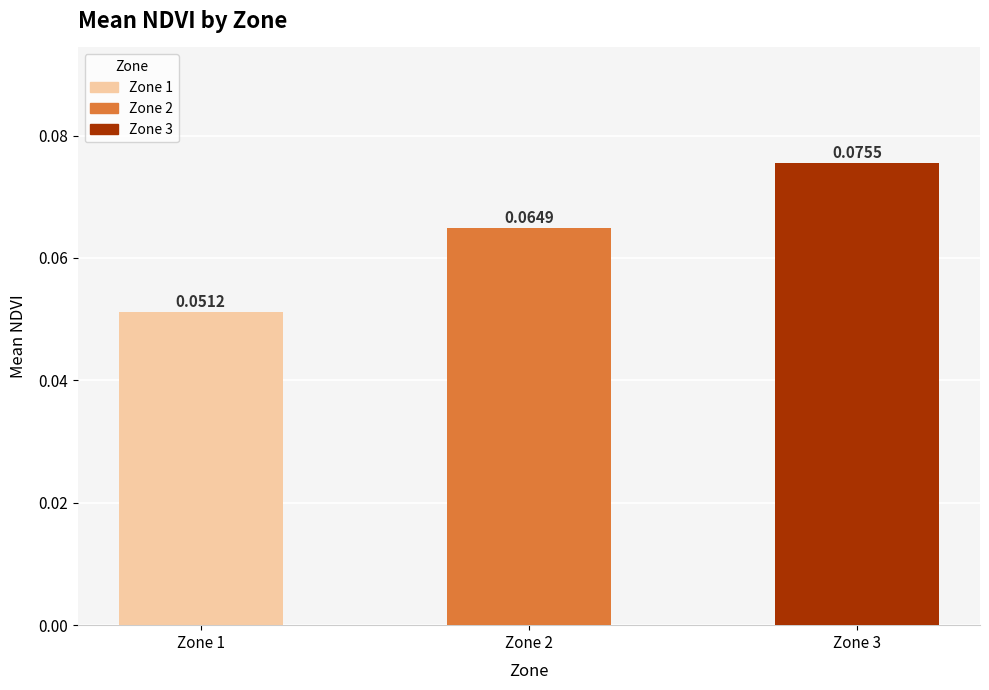

Which has a higher value, Zone 2 or Zone 3?

Zone 3